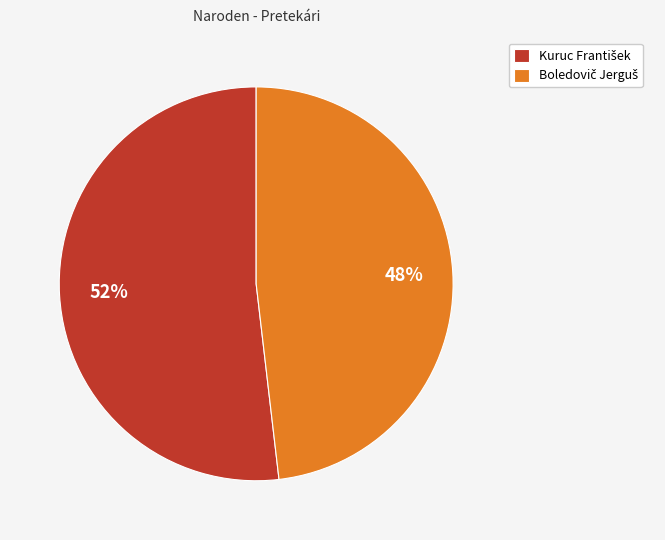

Does any single category account for the majority?

Yes